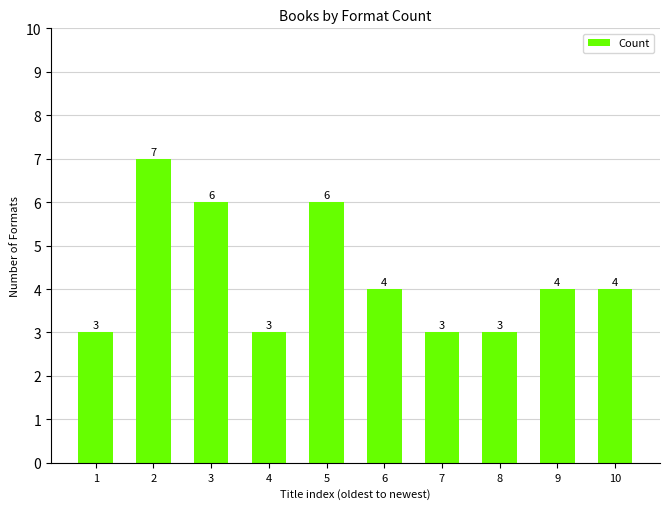

What is the average value?

4